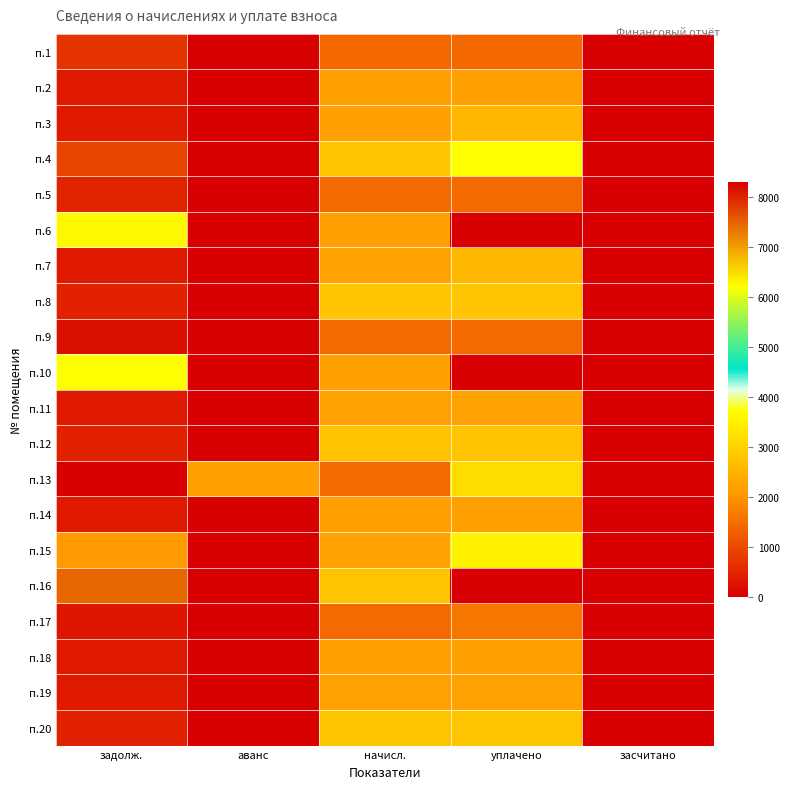

List the series in order of their peak value, lowest first.

п.1, п.9, п.5, п.17, п.2, п.14, п.18, п.11, п.19, п.3, п.7, п.12, п.20, п.8, п.13, п.15, п.4, п.10, п.6, п.16